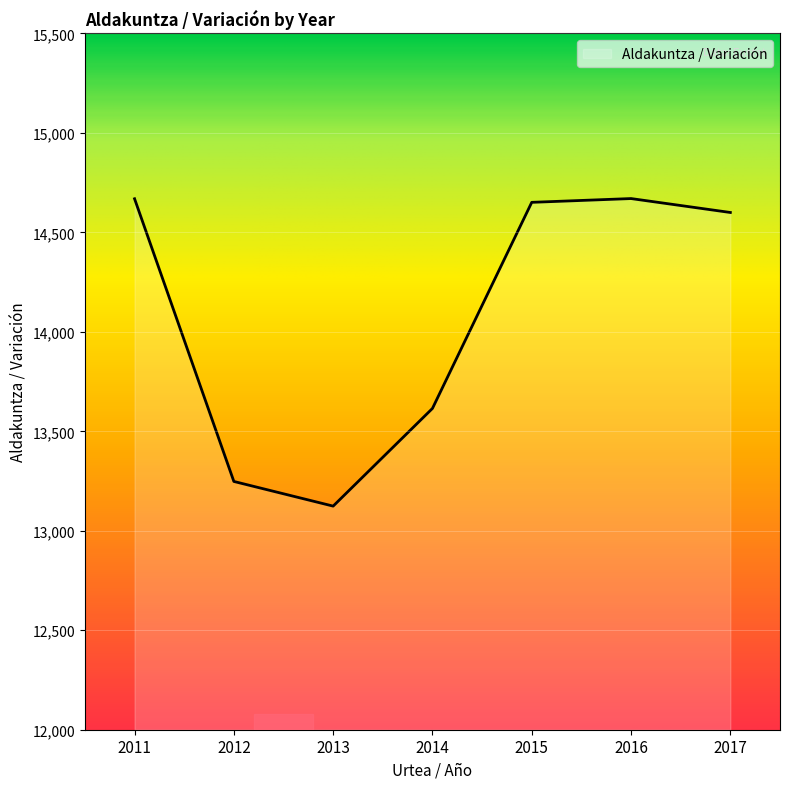

At which label does the data first exceed 14600?

2011